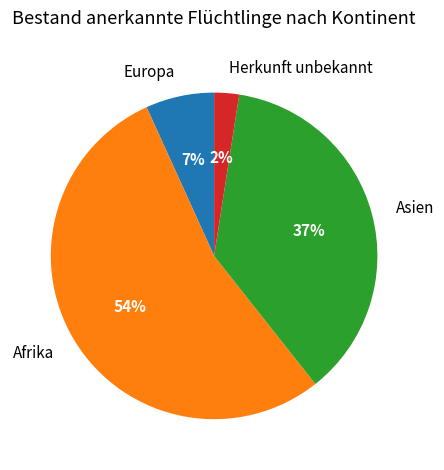

How many segments does this pie chart have?

4